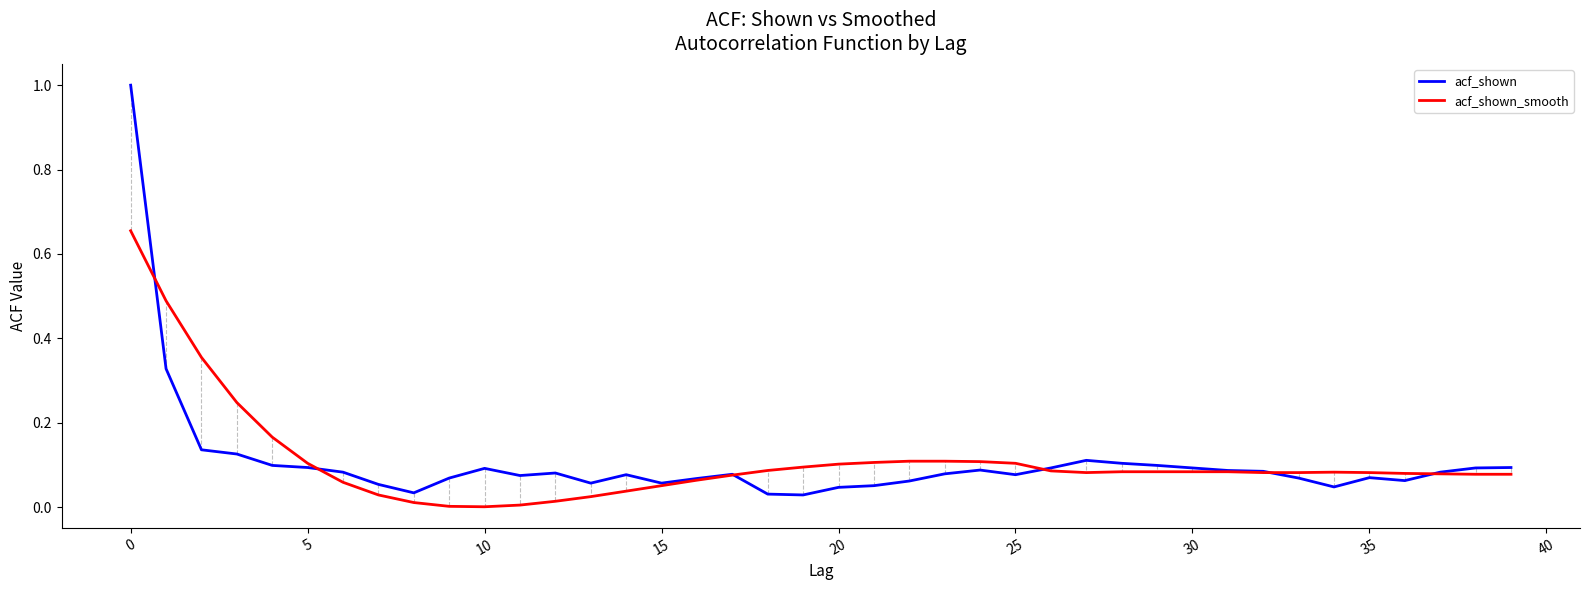

Which series has the largest range (max minus min)?

acf_shown